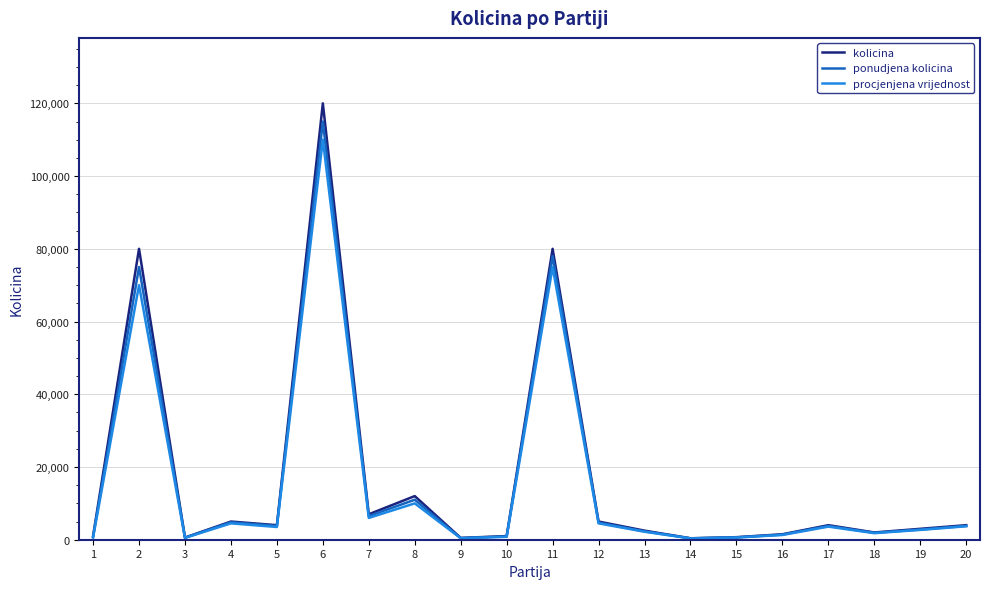

What is the difference between the highest and lowest values at 5?

500